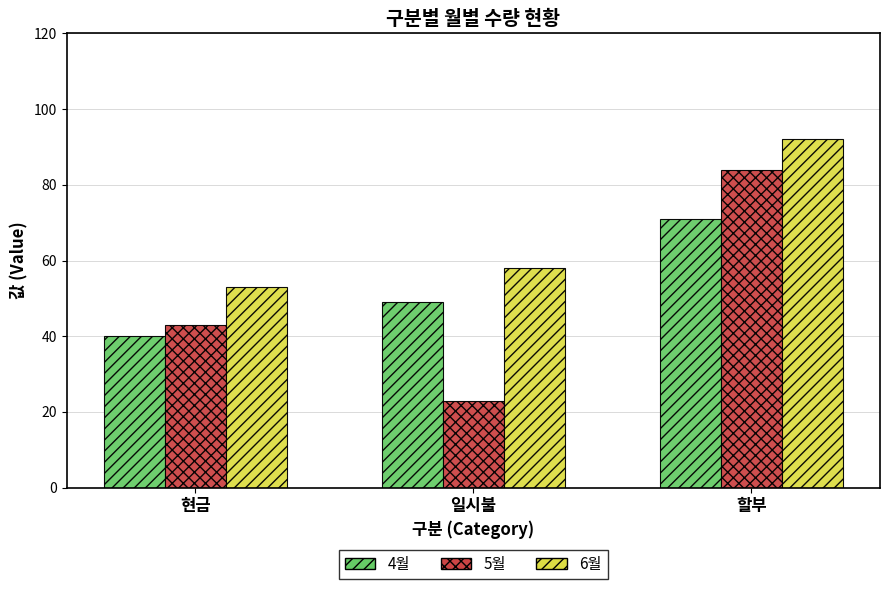

What is the greatest value displayed?

92